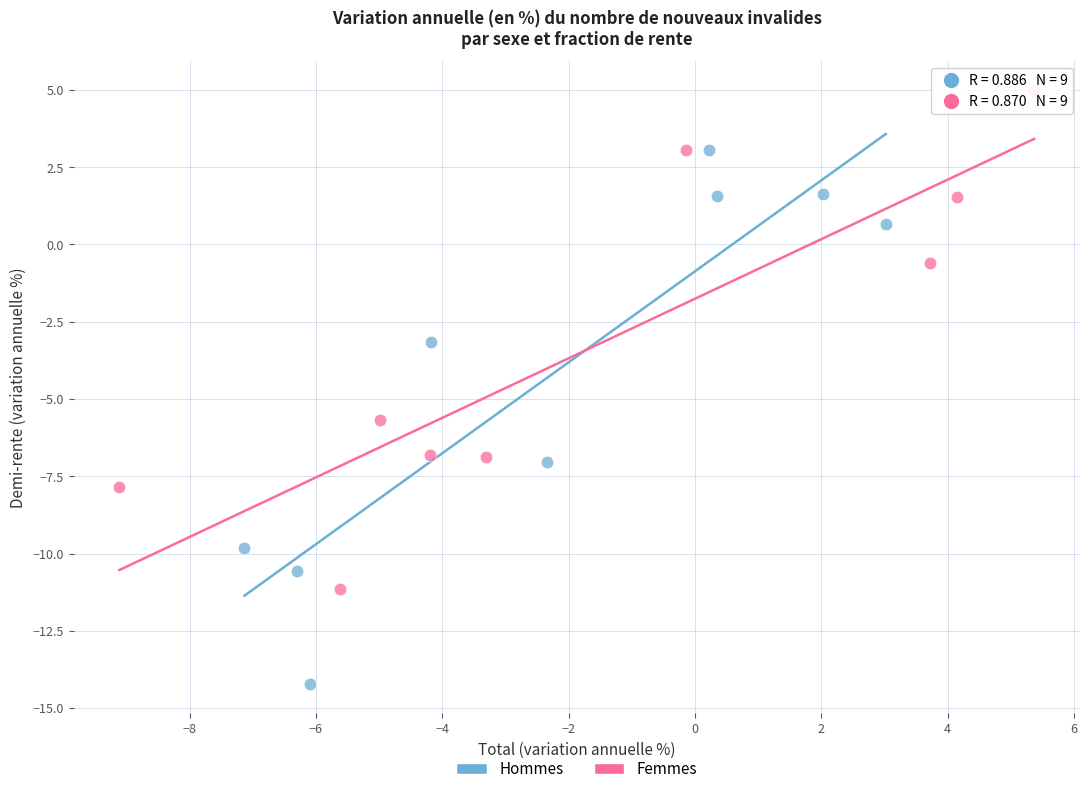

Which series contains the lowest Y value?

Hommes